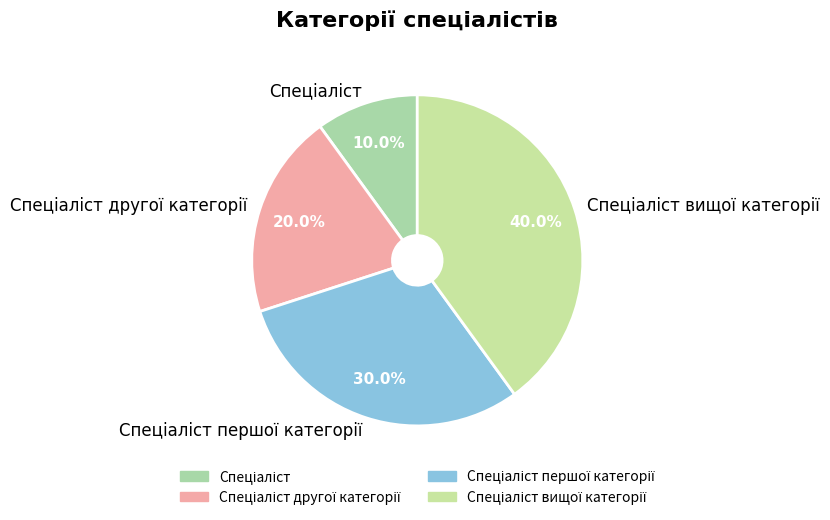

Does any single category account for the majority?

No